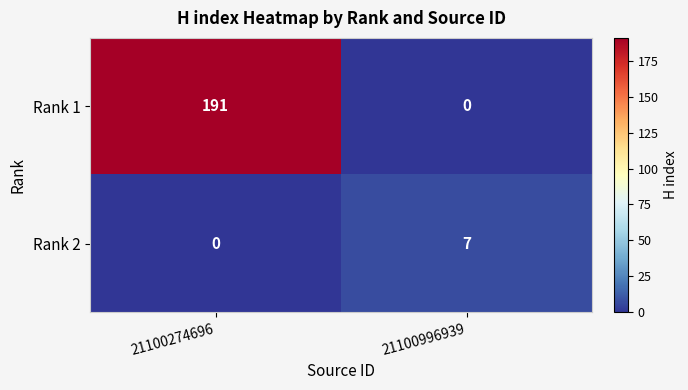

What is the spread (max minus min) of values at 21100996939?

7